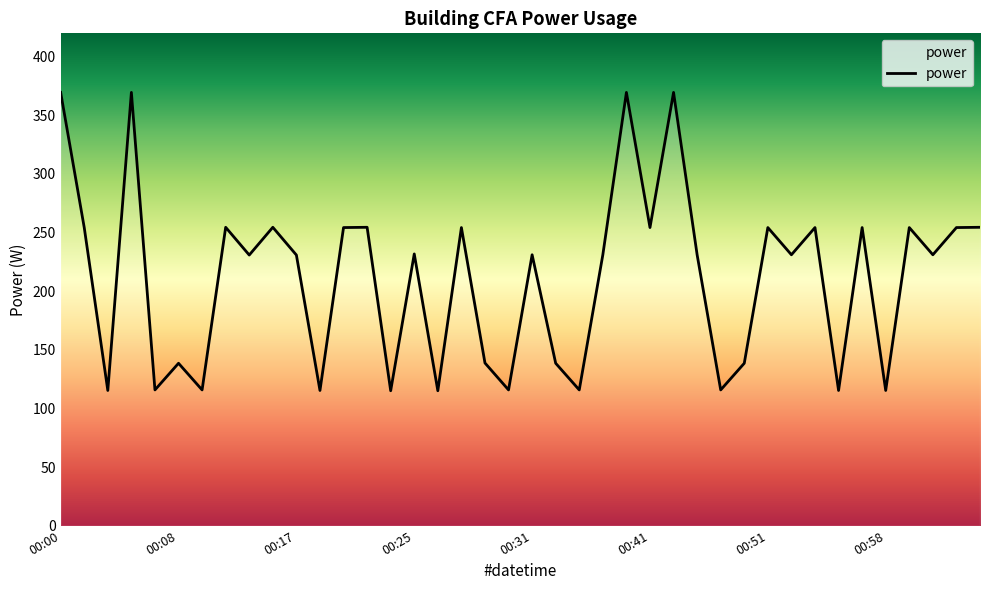

What is the smallest value displayed?

115.1